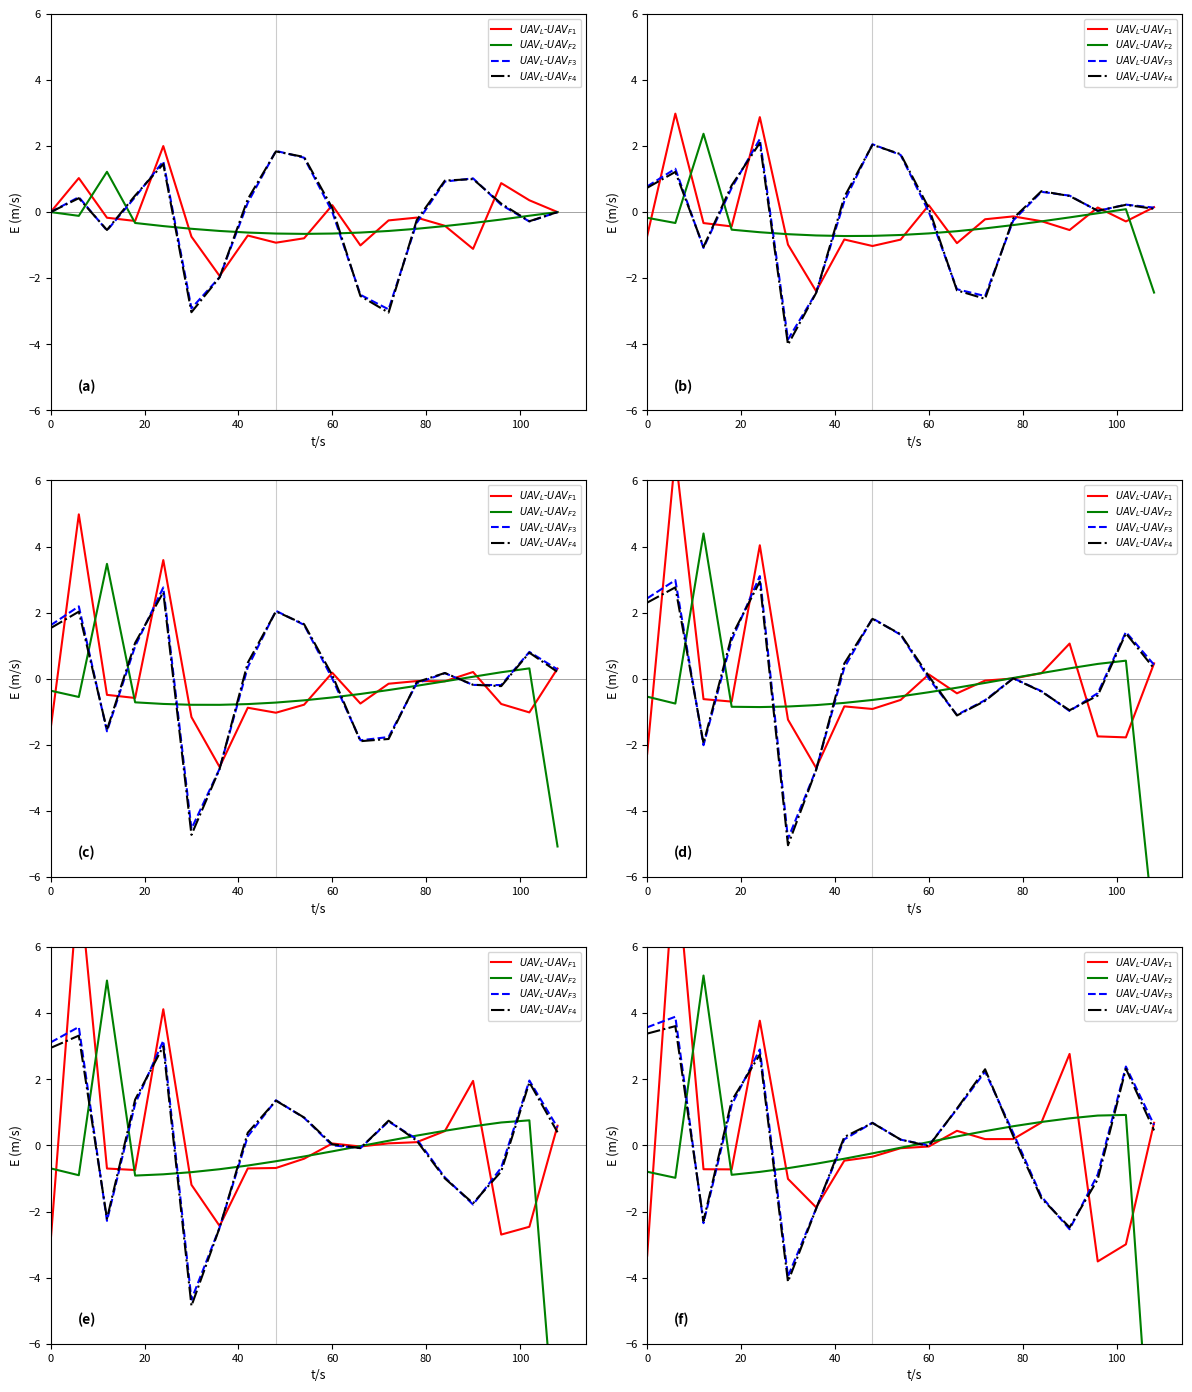

At how many categories does at least one series exceed 4?

2